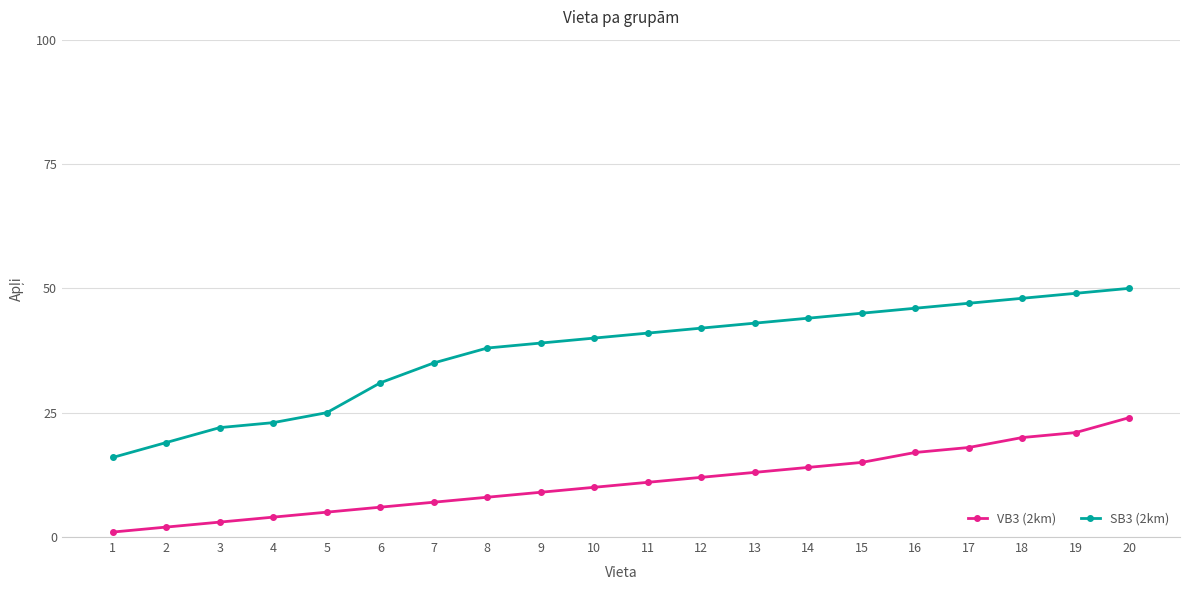

How many values in the SB3 (2km) series are below 41?

10